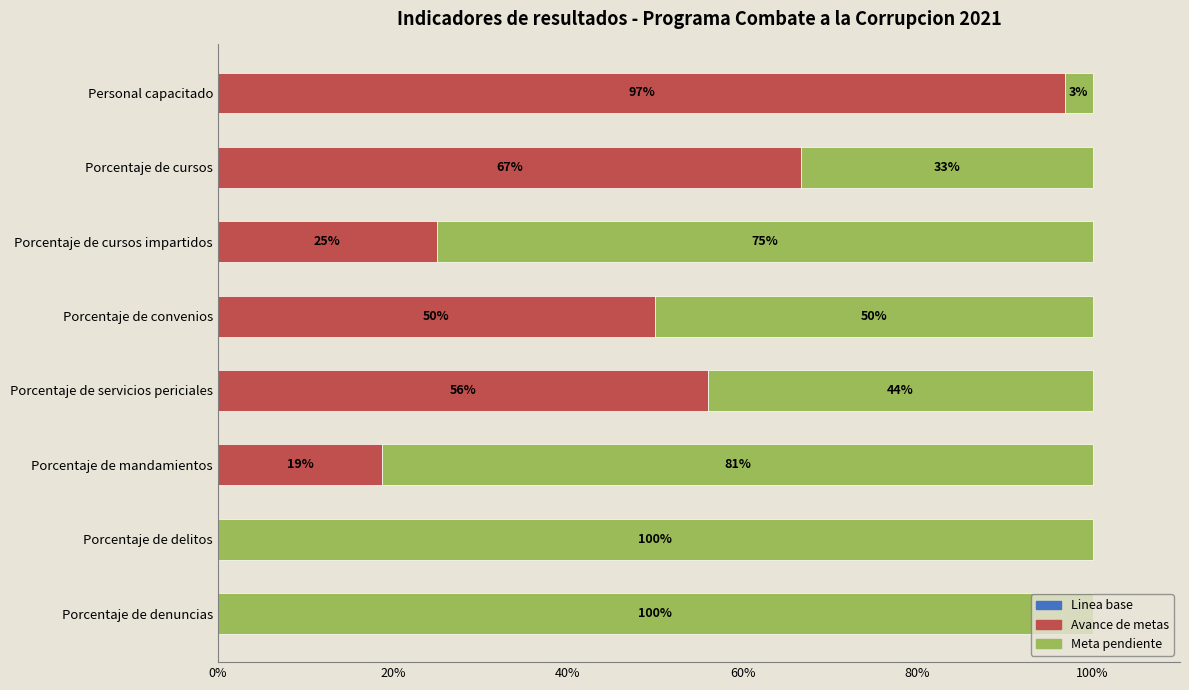

At which label does Avance de metas reach its peak?

Personal capacitado